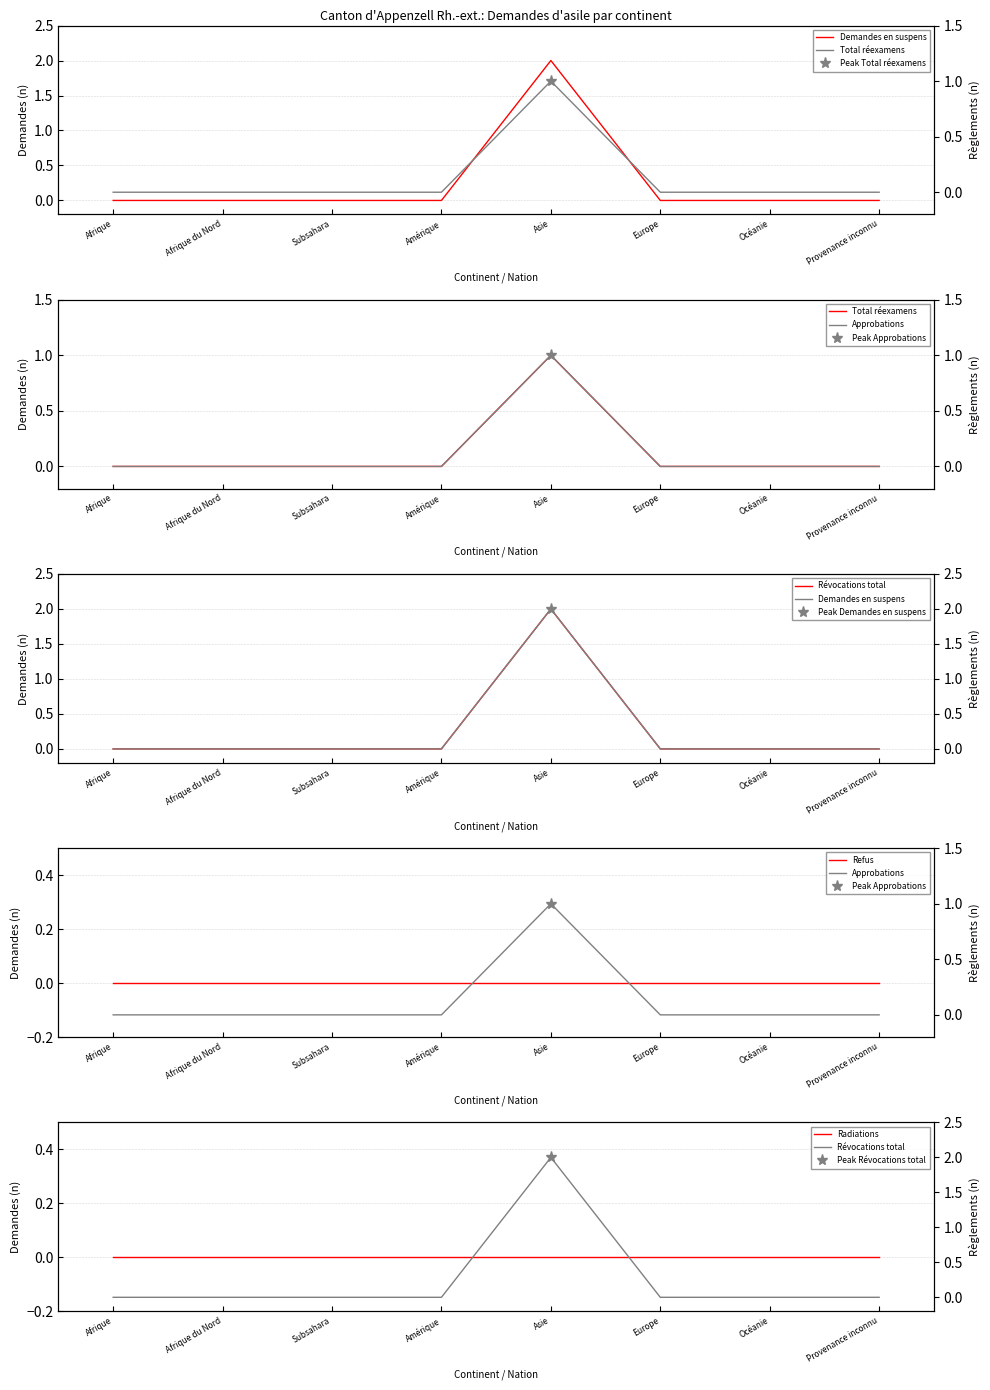

Reading left to right, transcribe all the data shown in this chart.

Demandes en suspens: Afrique=0	Afrique du Nord=0	Subsahara=0	Amérique=0	Asie=2	Europe=0	Océanie=0	Provenance inconnu=0
Total réexamens: Afrique=0	Afrique du Nord=0	Subsahara=0	Amérique=0	Asie=1	Europe=0	Océanie=0	Provenance inconnu=0
Révocations total: Afrique=0	Afrique du Nord=0	Subsahara=0	Amérique=0	Asie=2	Europe=0	Océanie=0	Provenance inconnu=0
Refus: Afrique=0	Afrique du Nord=0	Subsahara=0	Amérique=0	Asie=0	Europe=0	Océanie=0	Provenance inconnu=0
Radiations: Afrique=0	Afrique du Nord=0	Subsahara=0	Amérique=0	Asie=0	Europe=0	Océanie=0	Provenance inconnu=0
Approbations: Afrique=0	Afrique du Nord=0	Subsahara=0	Amérique=0	Asie=1	Europe=0	Océanie=0	Provenance inconnu=0